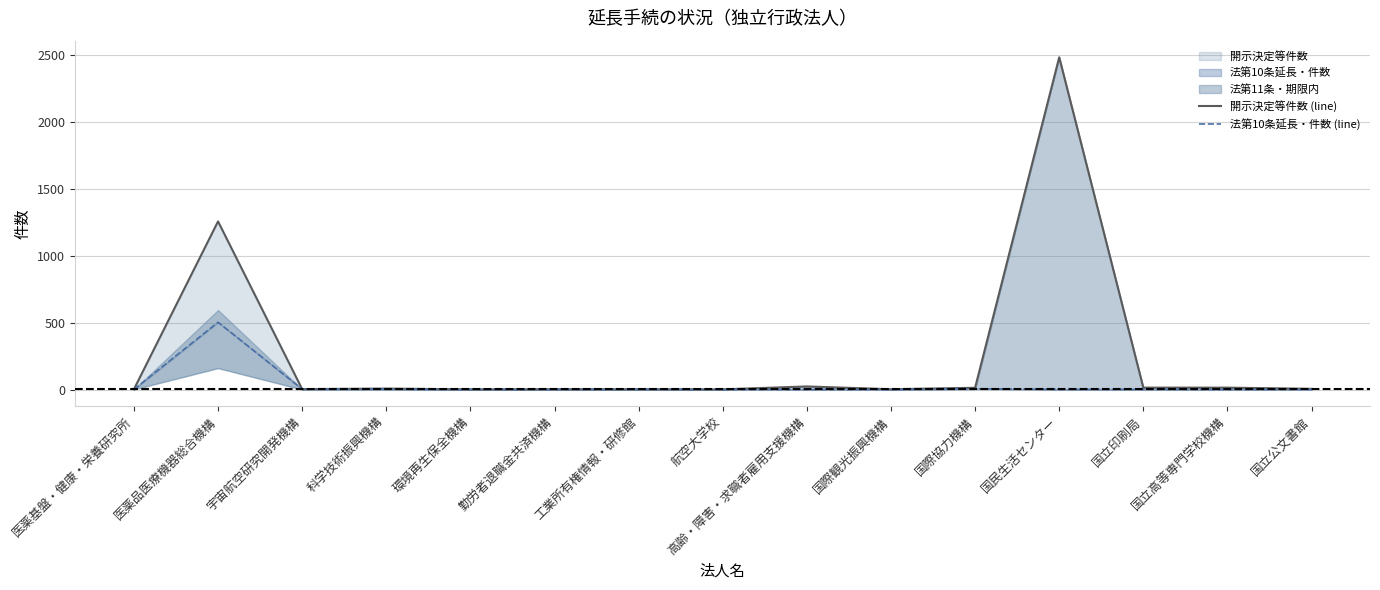

Where is the first local minimum for 法第10条延長・件数 (line)?

国立高等専門学校機構